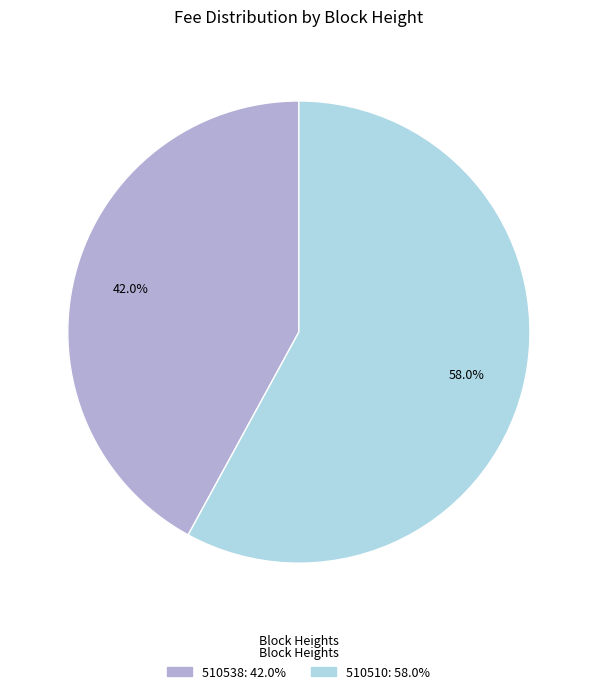

How many segments does this pie chart have?

2